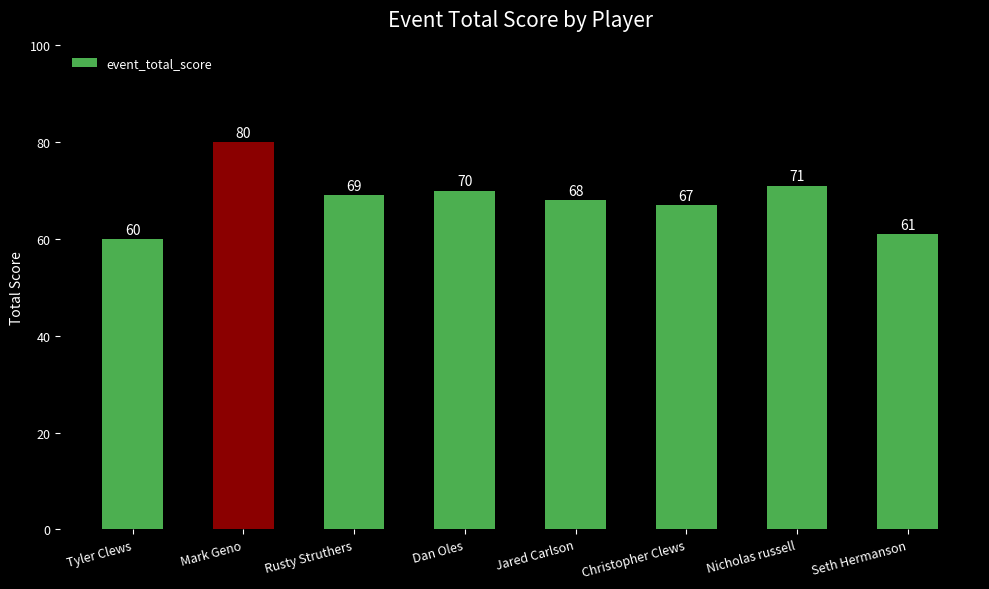

Reading left to right, what are all the values shown in this chart?

60	80	69	70	68	67	71	61